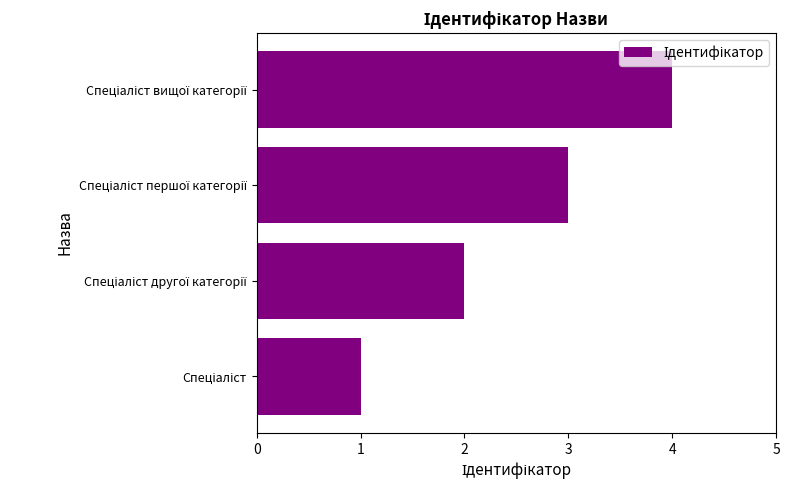

What is the sum of all values?

10